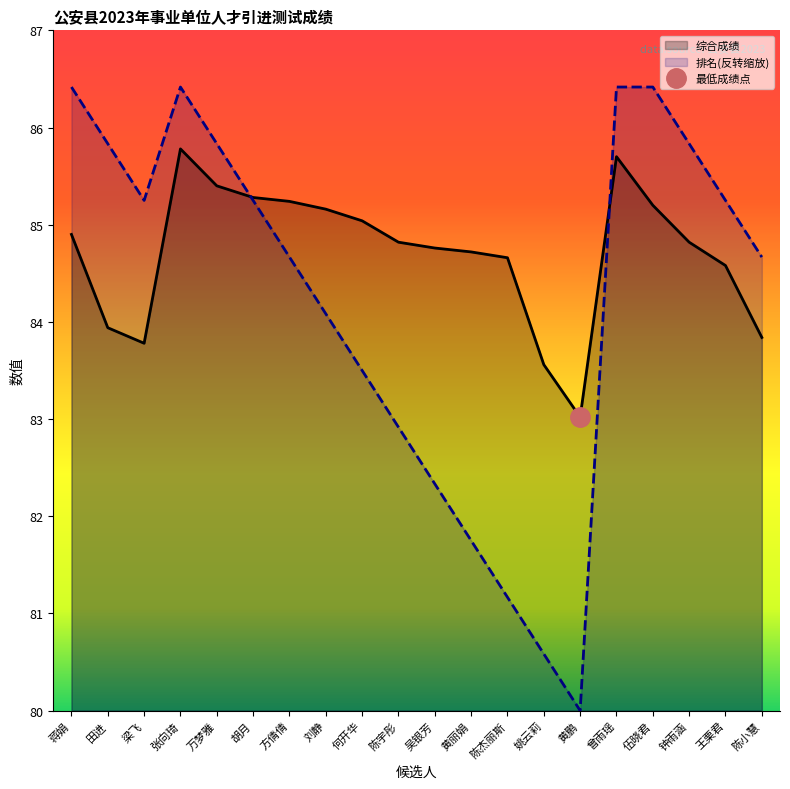

True or false: 排名 has more than 1 interior local peaks.

False